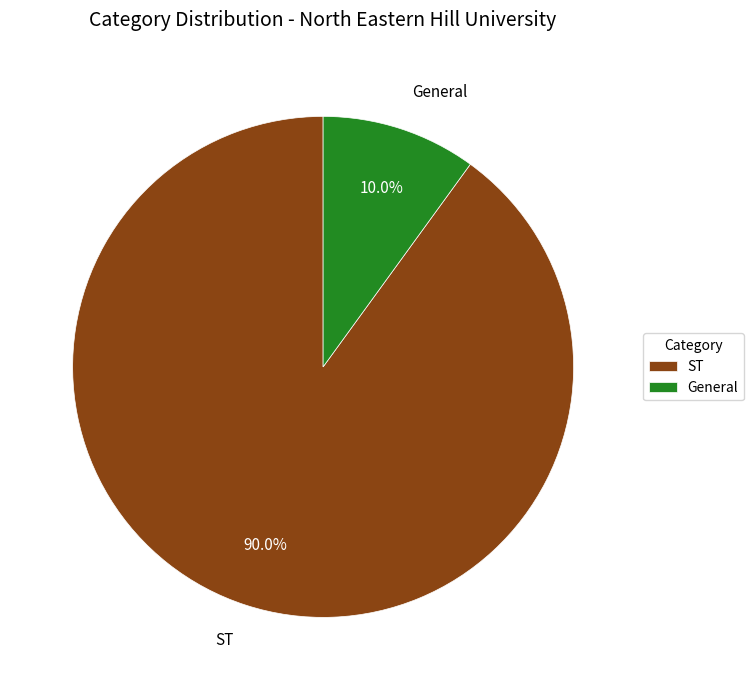

To the nearest percent, what percentage of the pie is General?

10%